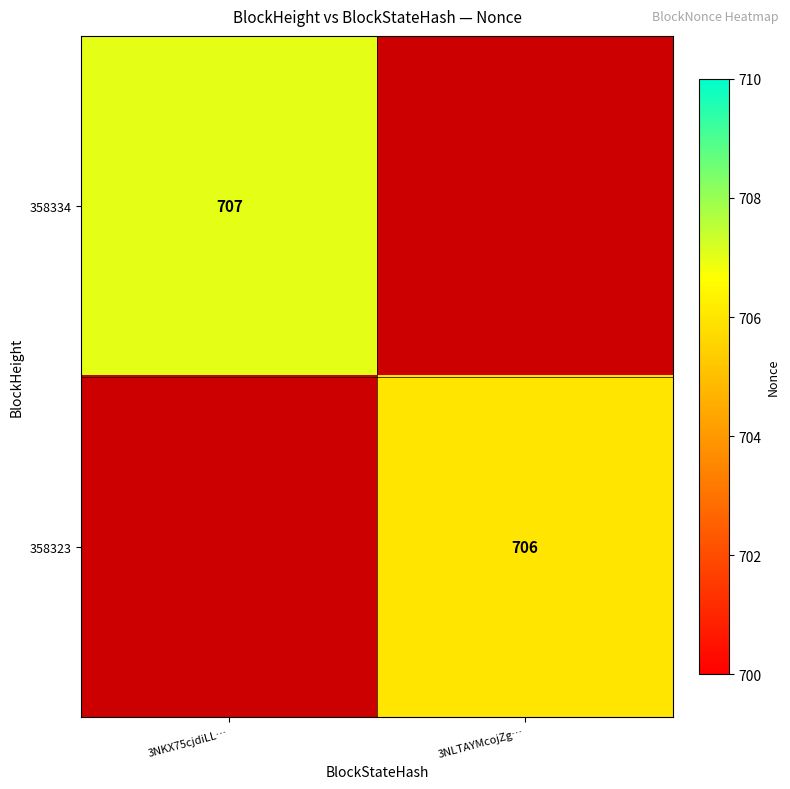

The 358323 series shows 1151 at 3NLTAYMcojZg…. True or false?

False